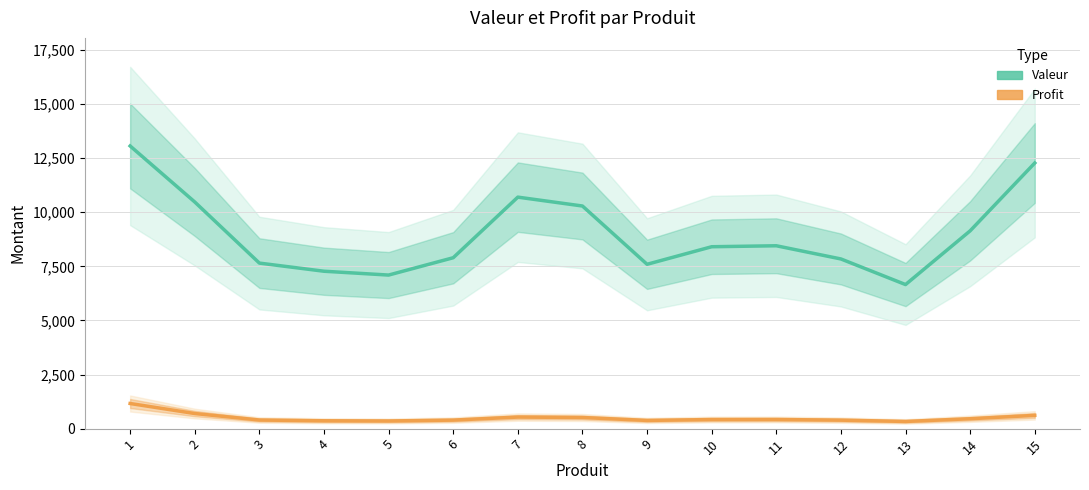

True or false: Profit and Valeur cross at least once.

False